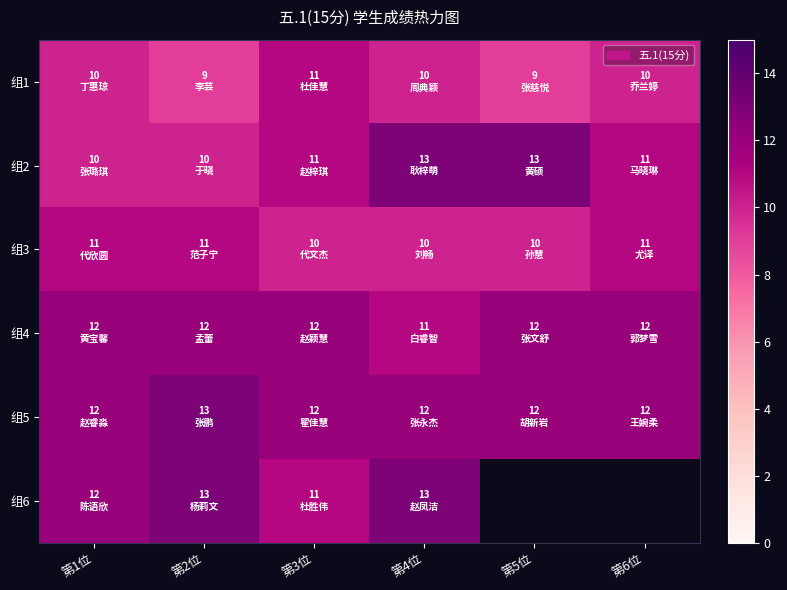

The 组6 series shows 13.0 at 第4位. True or false?

True